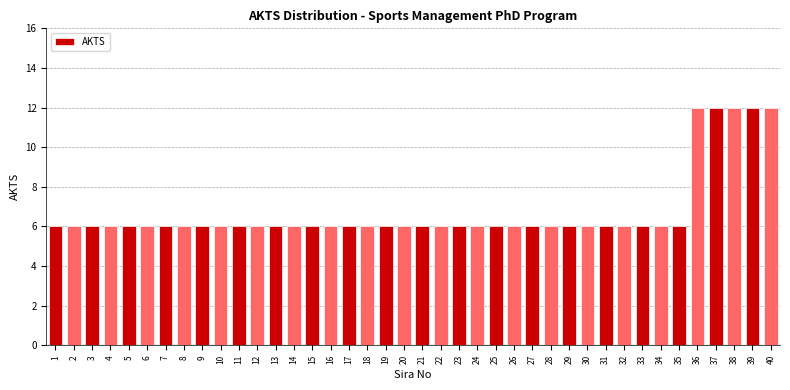

What is the average value?

7